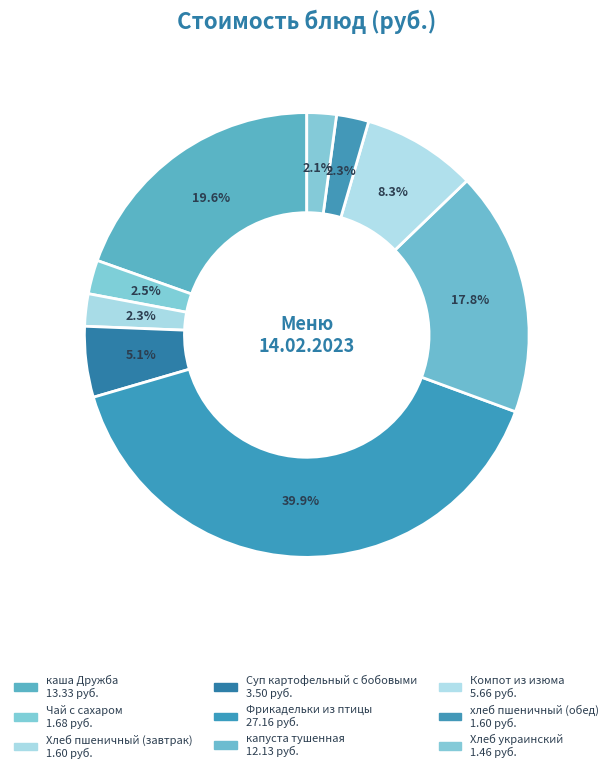

To the nearest percent, what is the average slice percentage?

11%